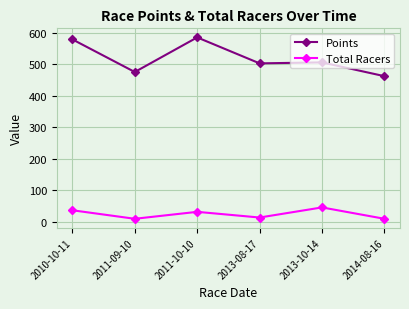

Where is the first local minimum for Total Racers?

2011-09-10